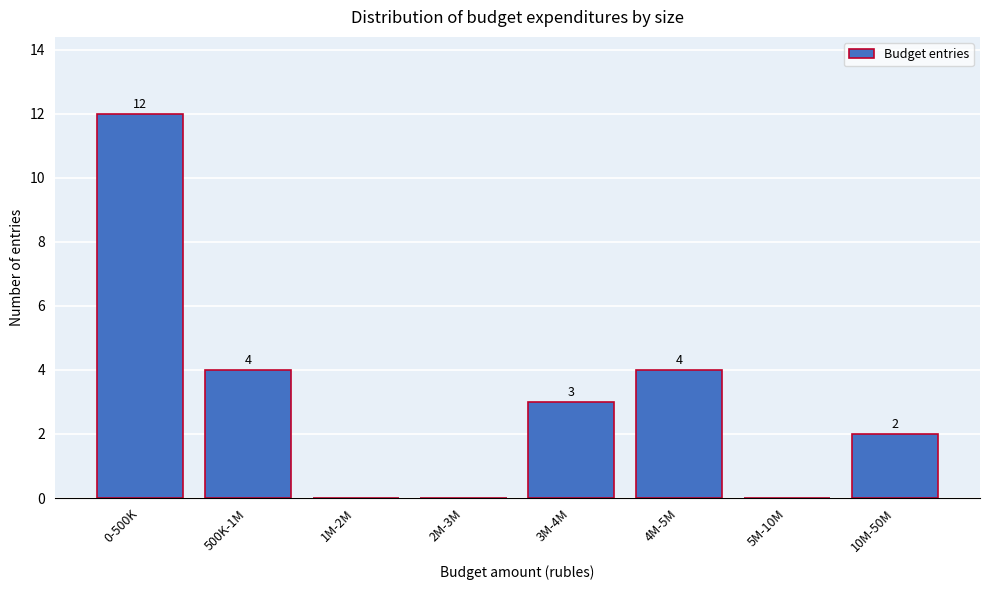

Reading left to right, list all the values displayed in this chart.

0-500K=12	500K-1M=4	1M-2M=0	2M-3M=0	3M-4M=3	4M-5M=4	5M-10M=0	10M-50M=2